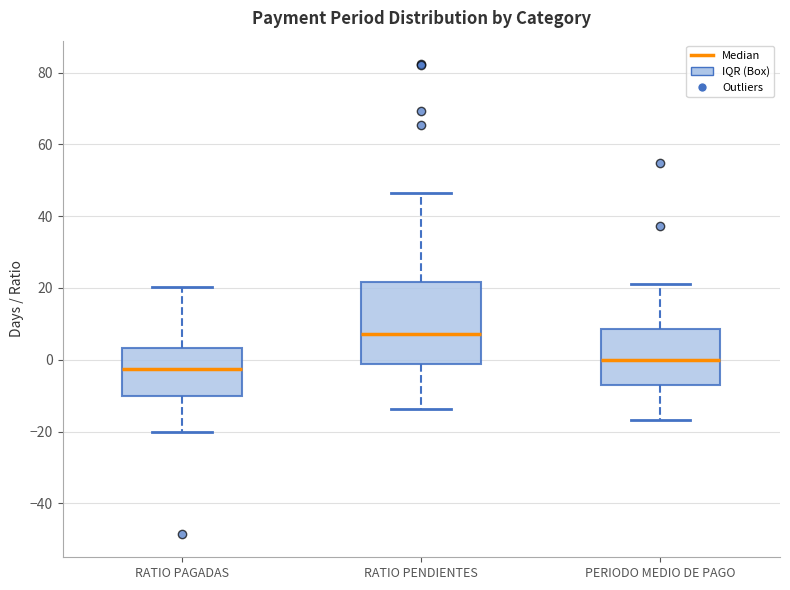

Reading left to right, read every box against the y-axis: the position of its median line, the range the box covers, and the ends of its whiskers. The values are not printed on the chart, so give them approximately, as read against the axis.

RATIO PAGADAS: median -2, box -10 to 4, whiskers -20 to 20
RATIO PENDIENTES: median 8, box -2 to 22, whiskers -14 to 46
PERIODO MEDIO DE PAGO: median 0, box -8 to 8, whiskers -16 to 22